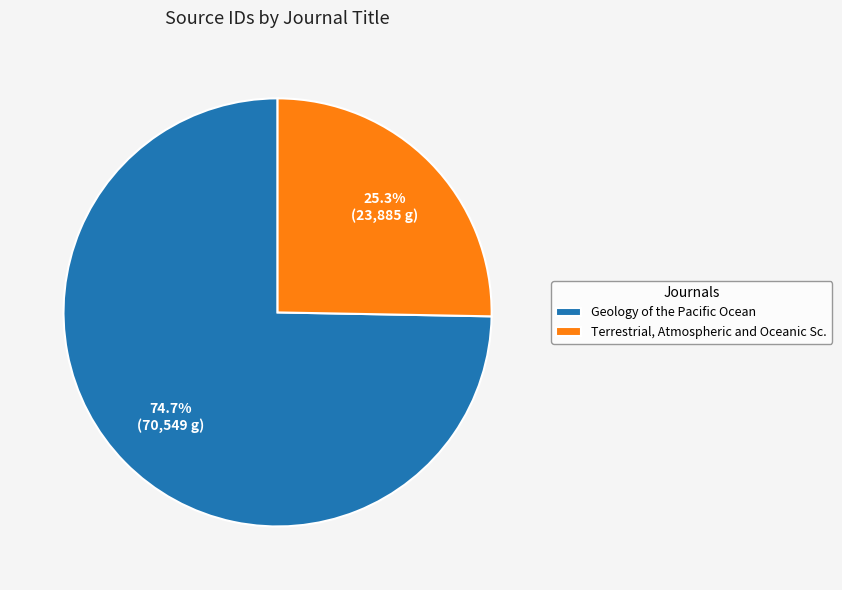

How many slices are in this pie chart?

2